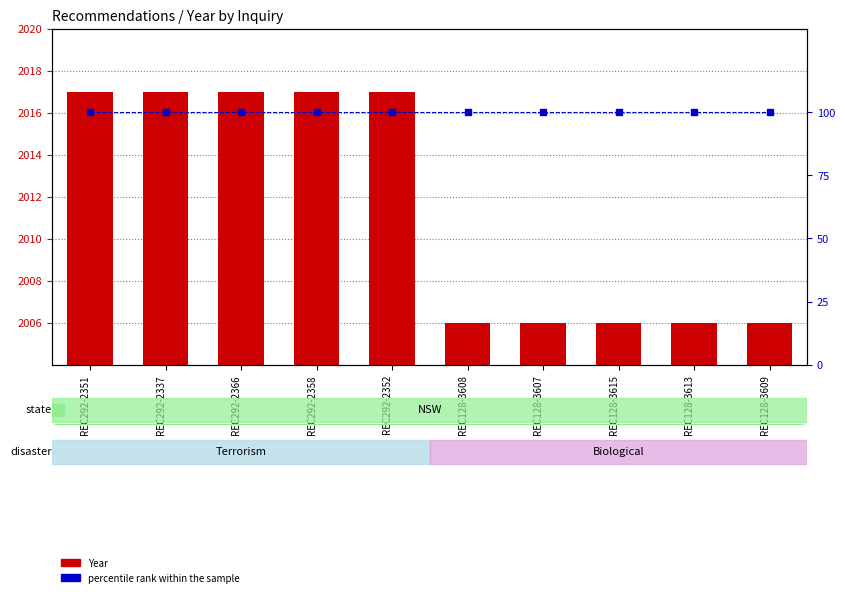

What value does the percentile rank within the sample series have at REC292-2358?

100